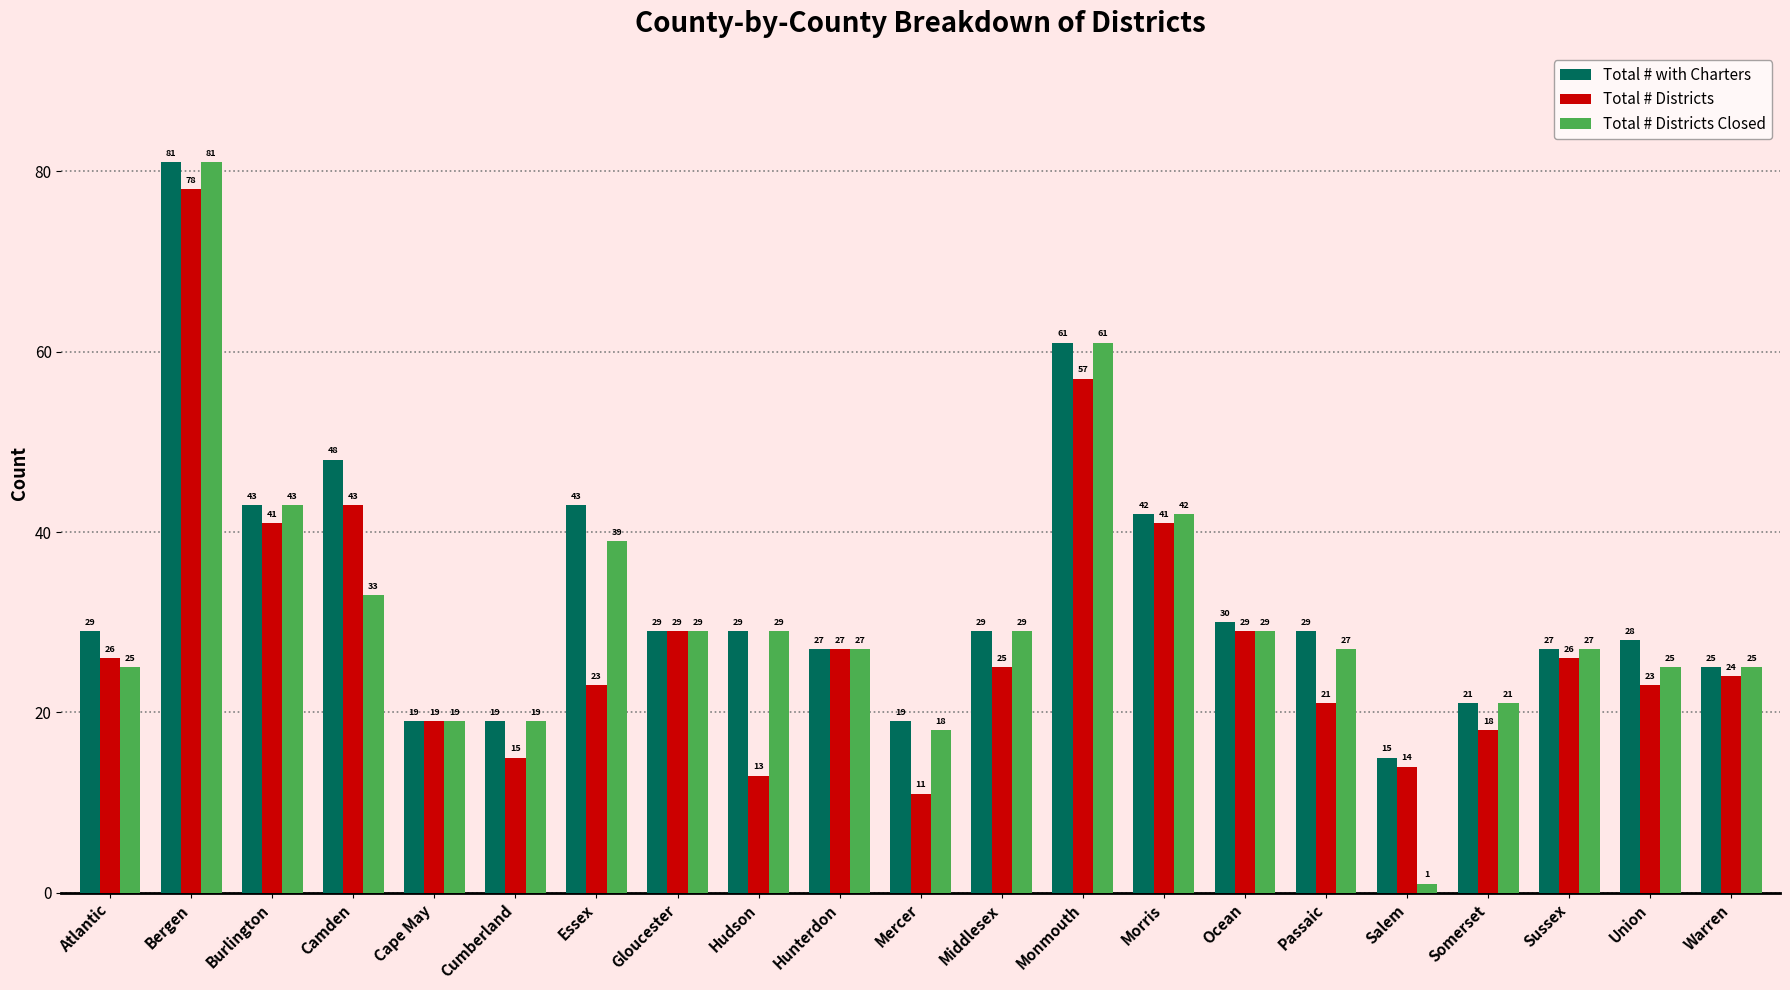

What is the spread (max minus min) of values at Warren?

1